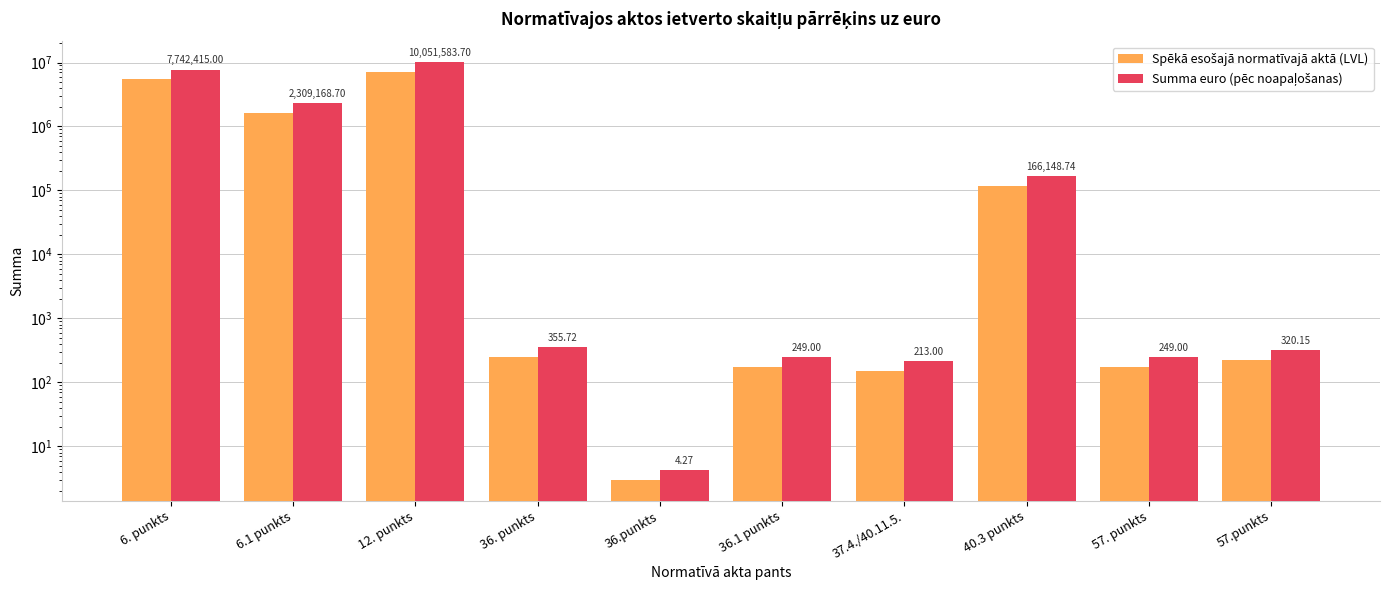

What is the lowest value of the Spēkā esošajā normatīvajā aktā (LVL) series?

3.0